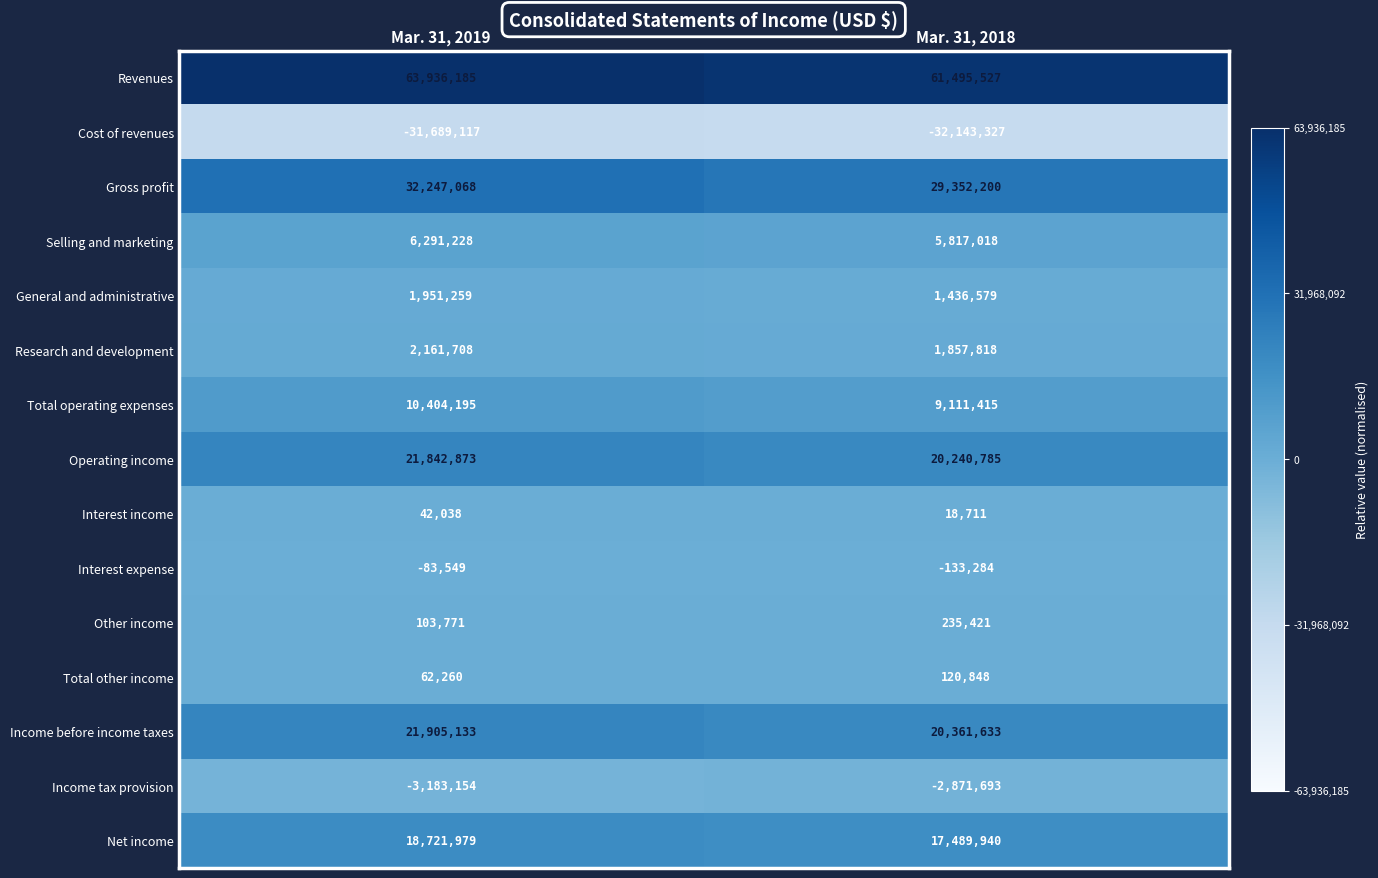

The Operating income series shows 33847382 at Mar. 31, 2019. True or false?

False